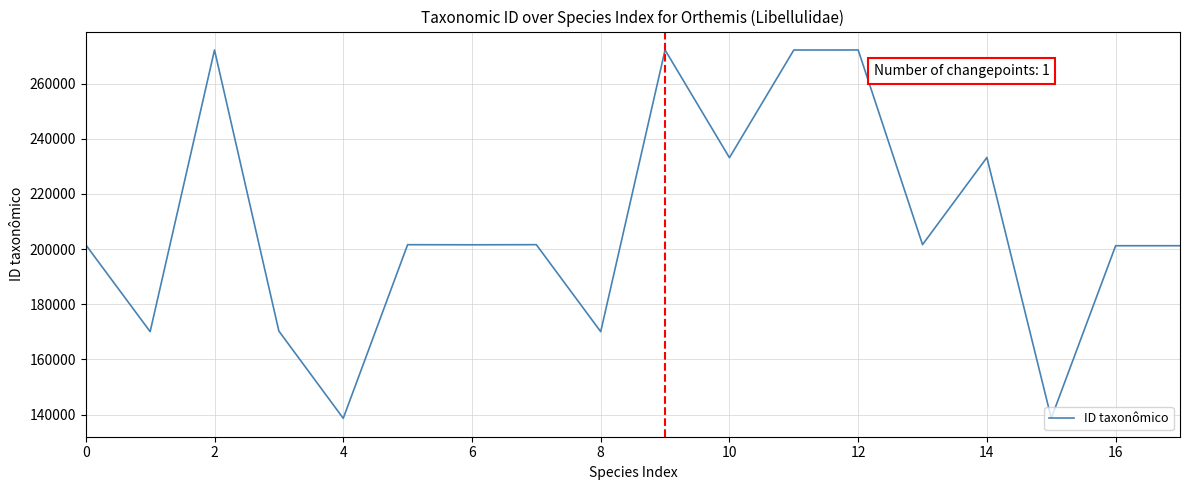

What is the average value?

208497